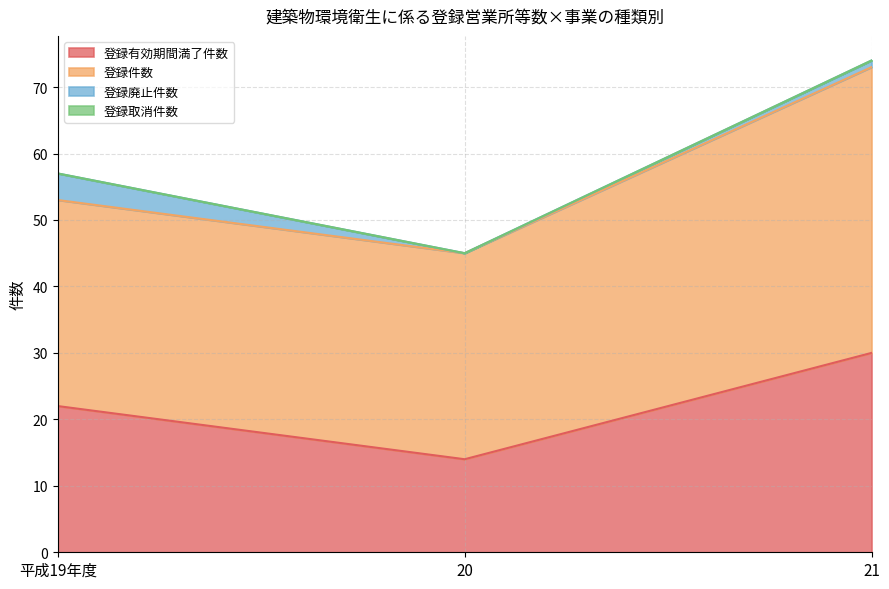

What is the label of the 1st point from the left?

平成19年度